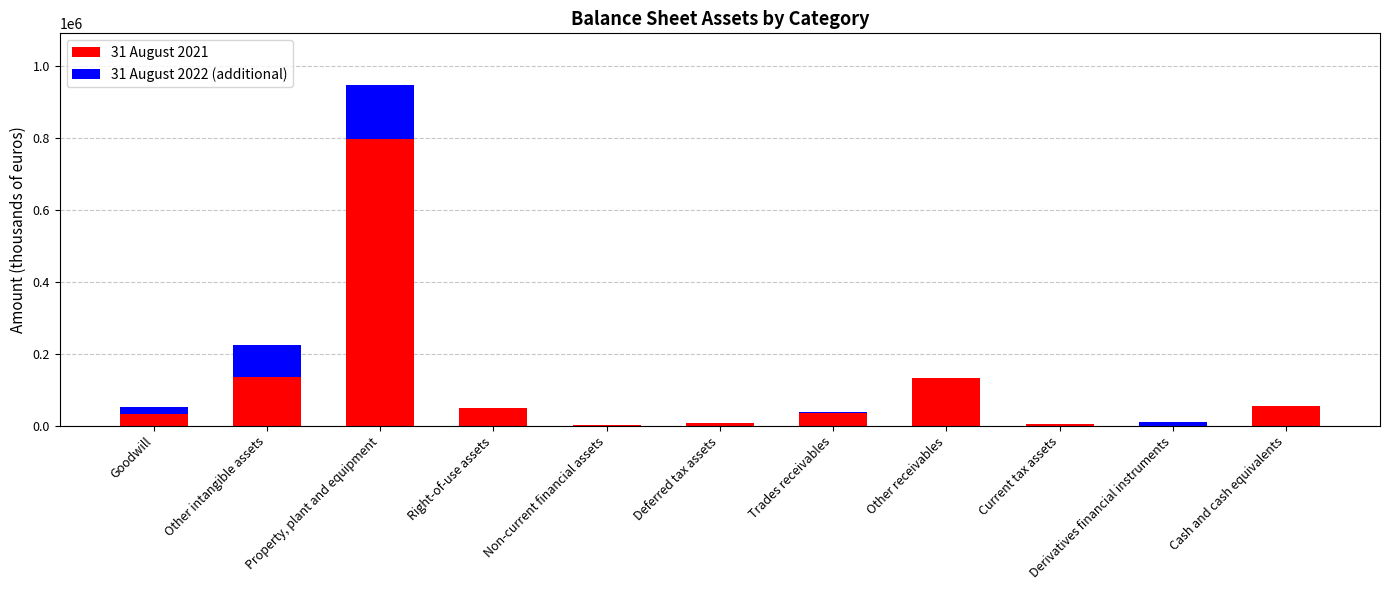

The 31 August 2021 series shows 207584 at Other receivables. True or false?

False